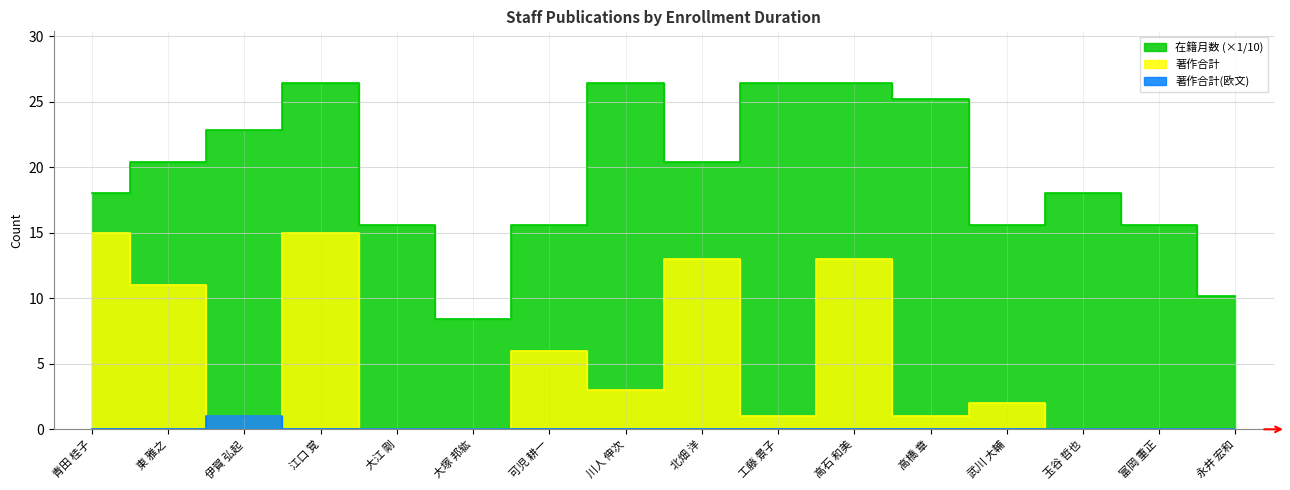

Read the 著作合計 value at 青田 桂子.

15.0